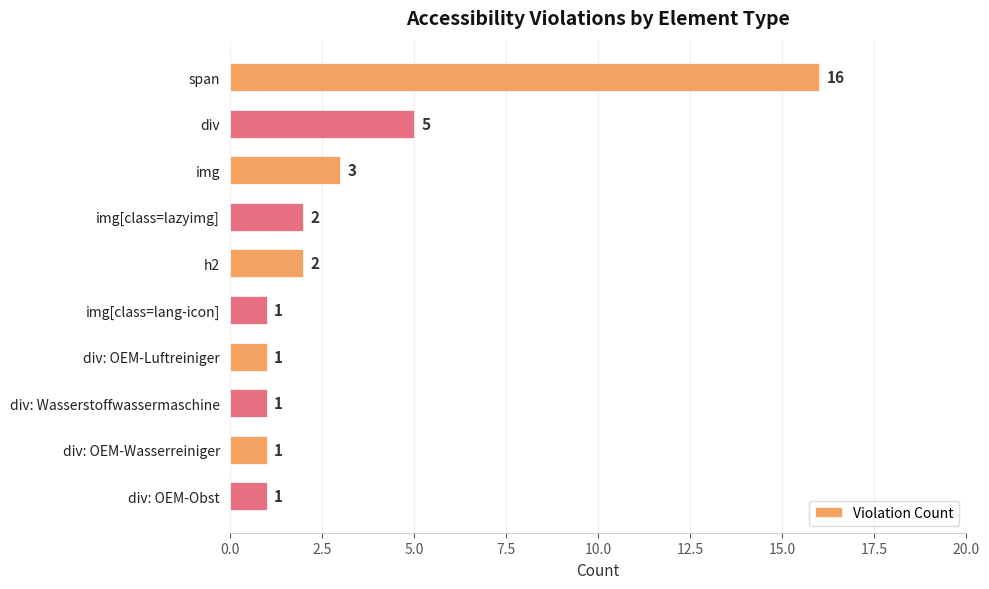

Is it true that the value at div: Wasserstoffwassermaschine is 1?

True